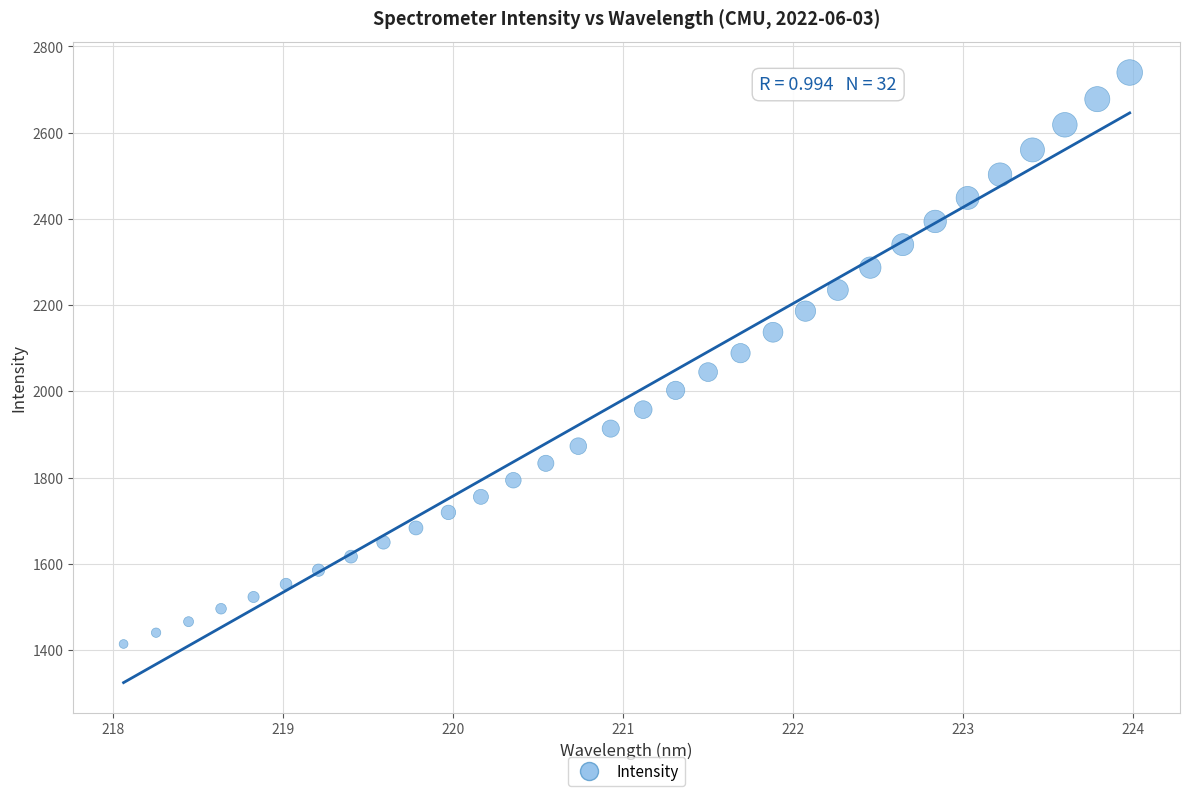

What is the range of Y values (max minus min)?

1325.4